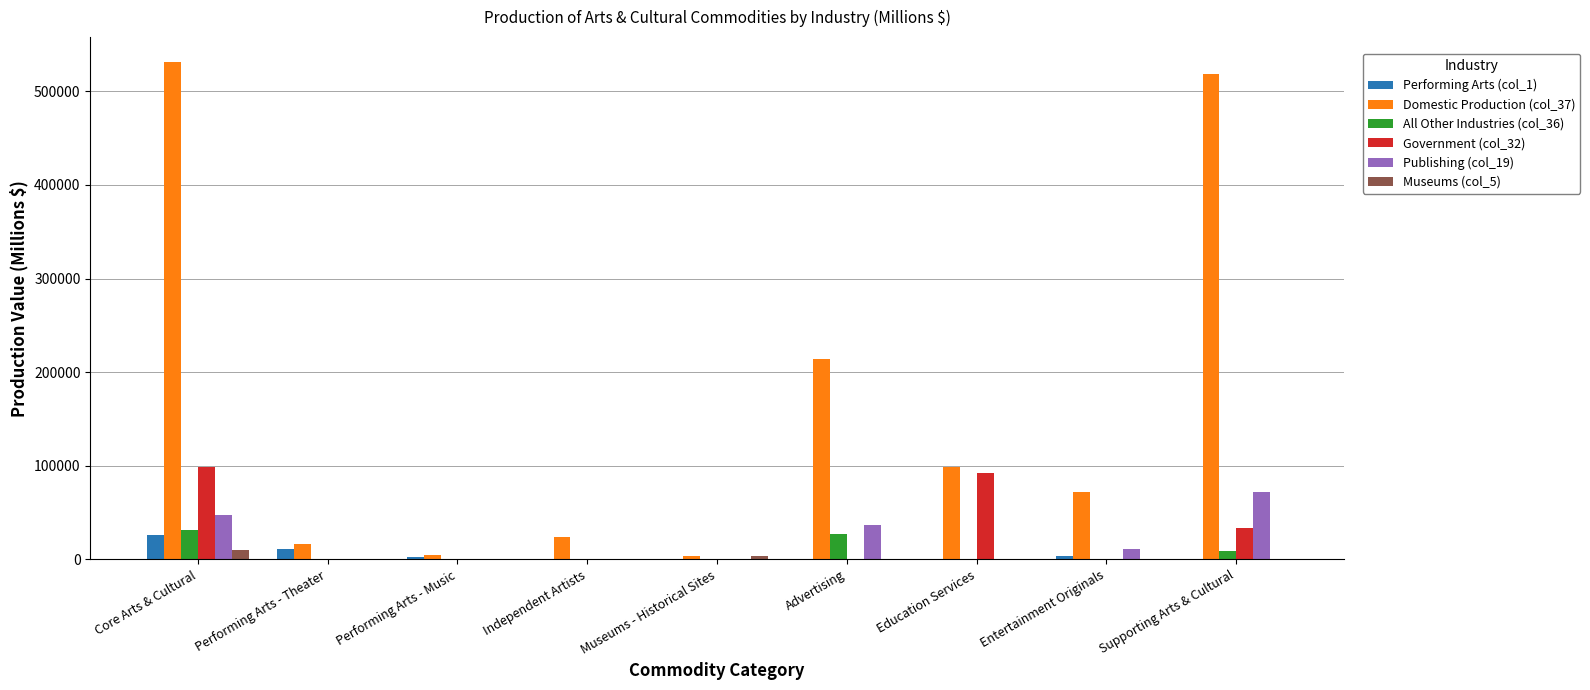

What is the maximum value shown in the chart?

531328